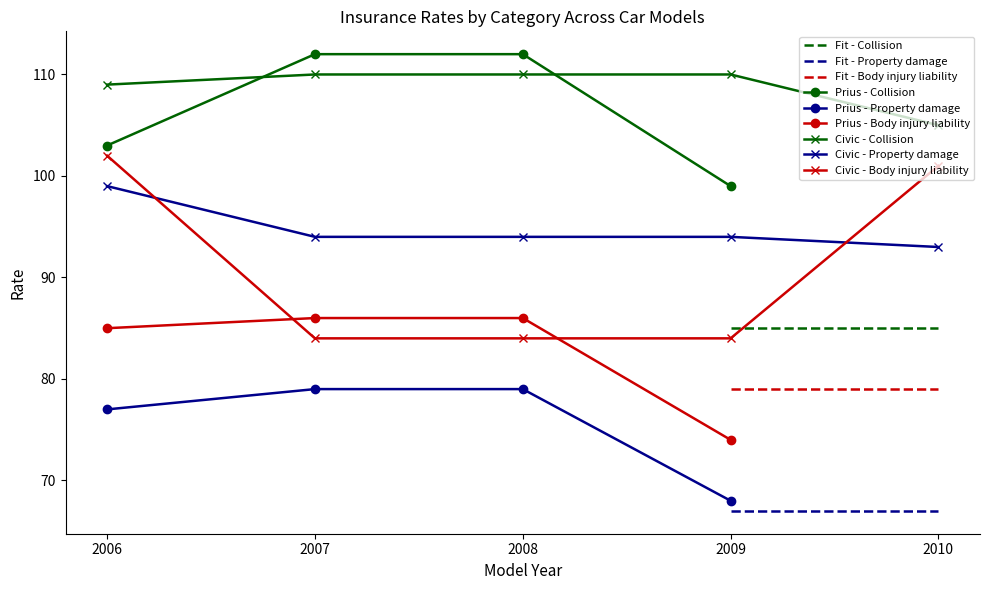

What is the value of the Prius - Property damage point at the 2nd from the left?

79